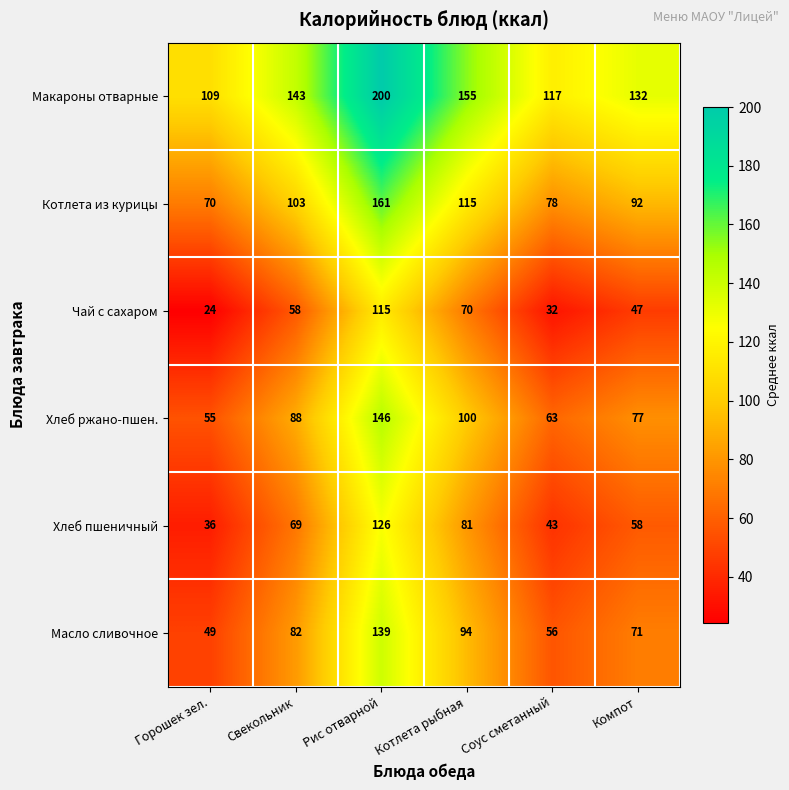

What is the difference between the highest and lowest values at Рис отварной?

85